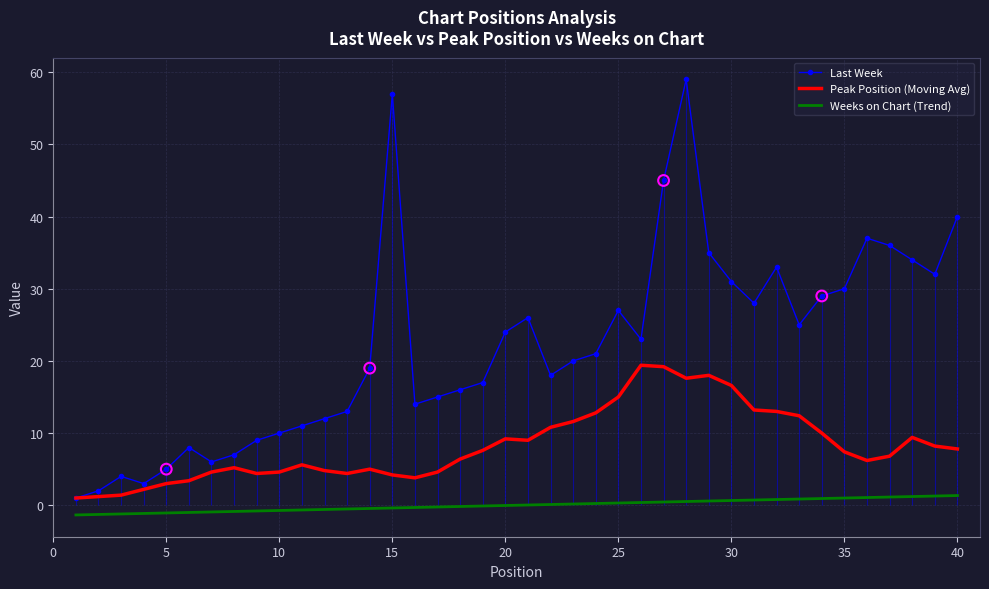

Which series reaches the minimum Y coordinate?

Weeks on Chart (Trend)